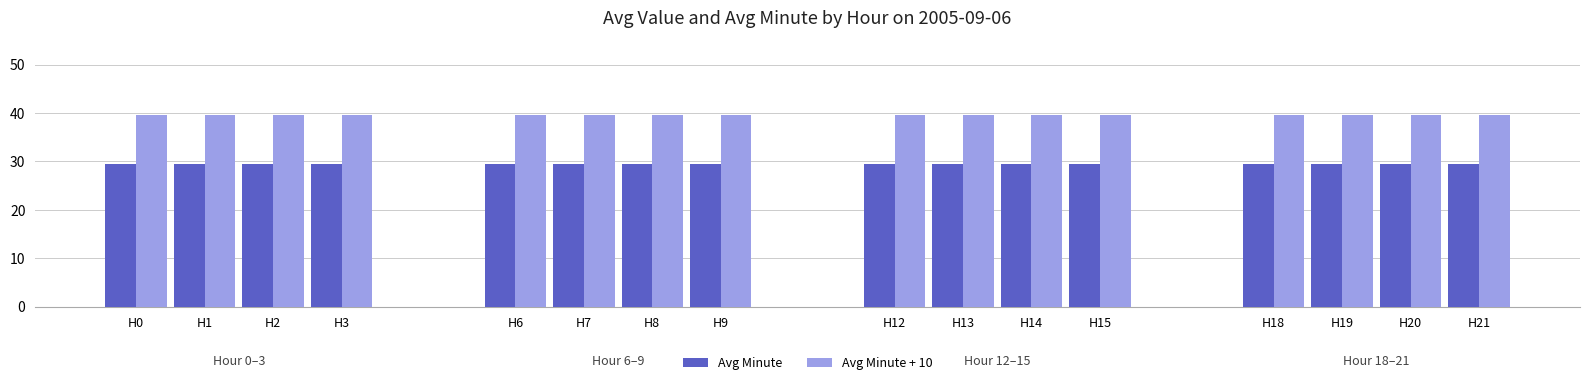

Is it true that Avg Minute + 10 equals 12.1 at H9?

False